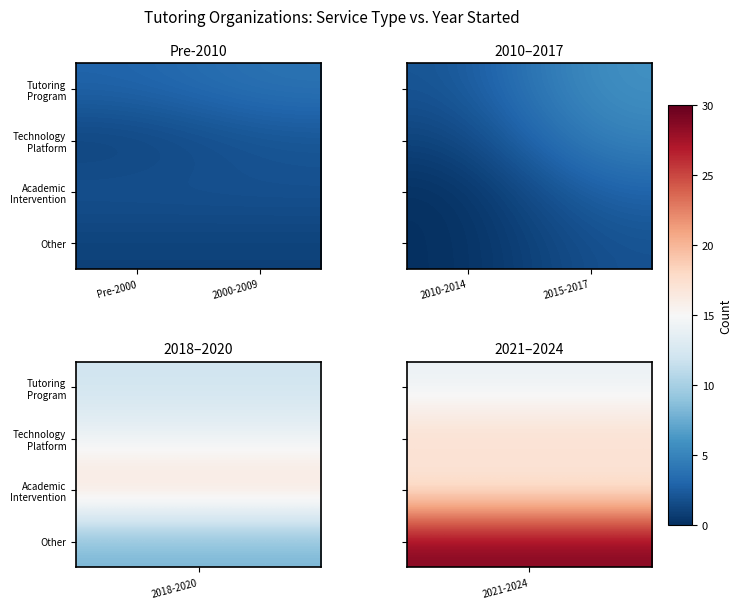

What is the approximate value of Tutoring Program at 2015-2017?

6